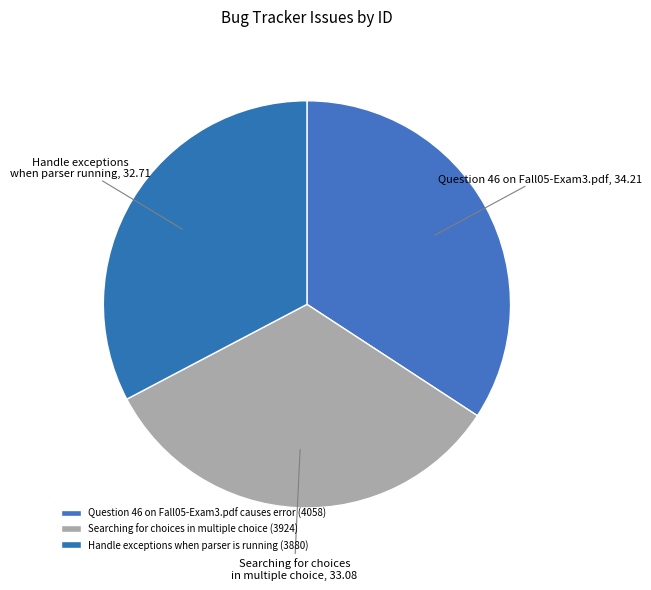

How many segments does this pie chart have?

3